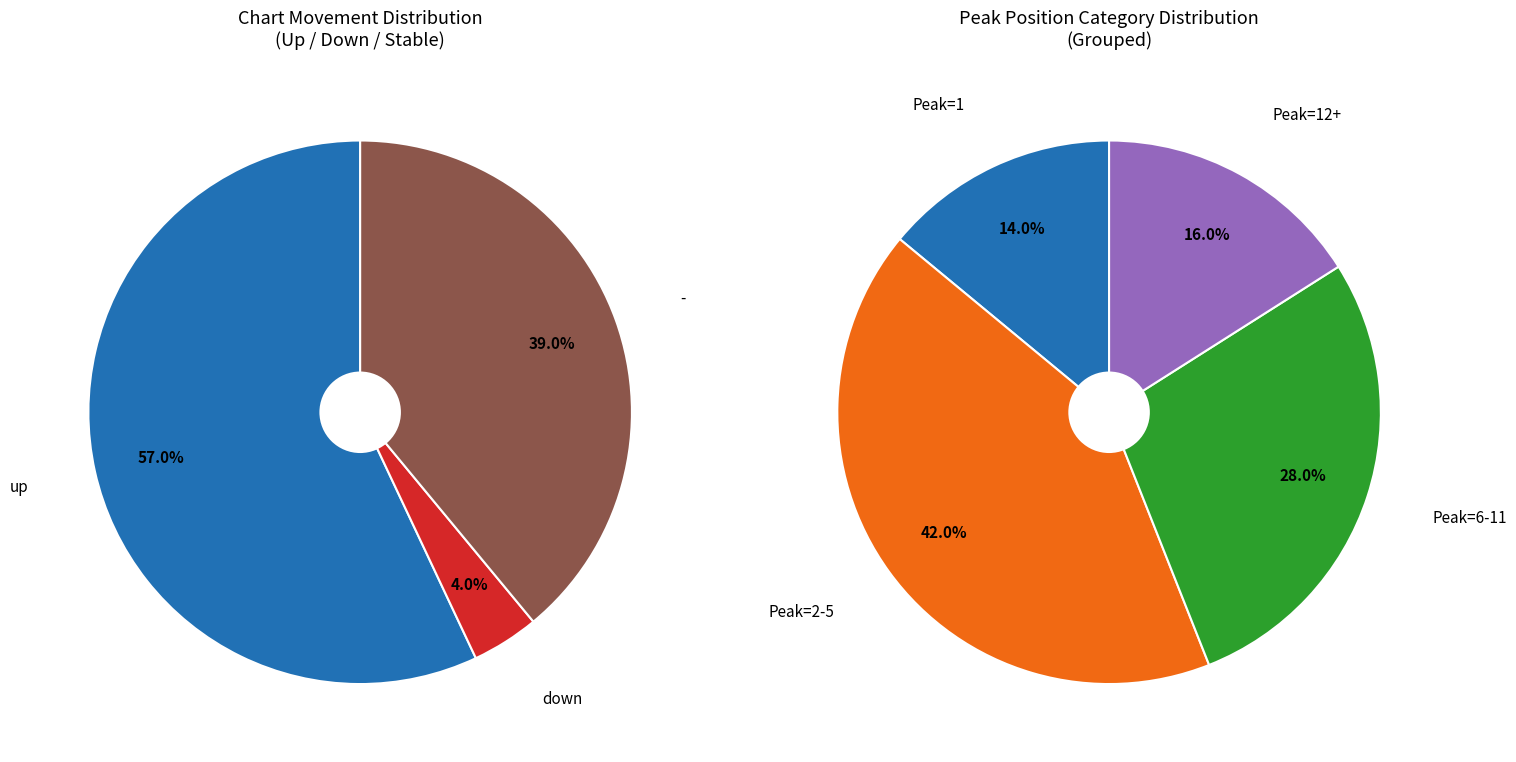

Which category has the biggest portion of the pie?

up